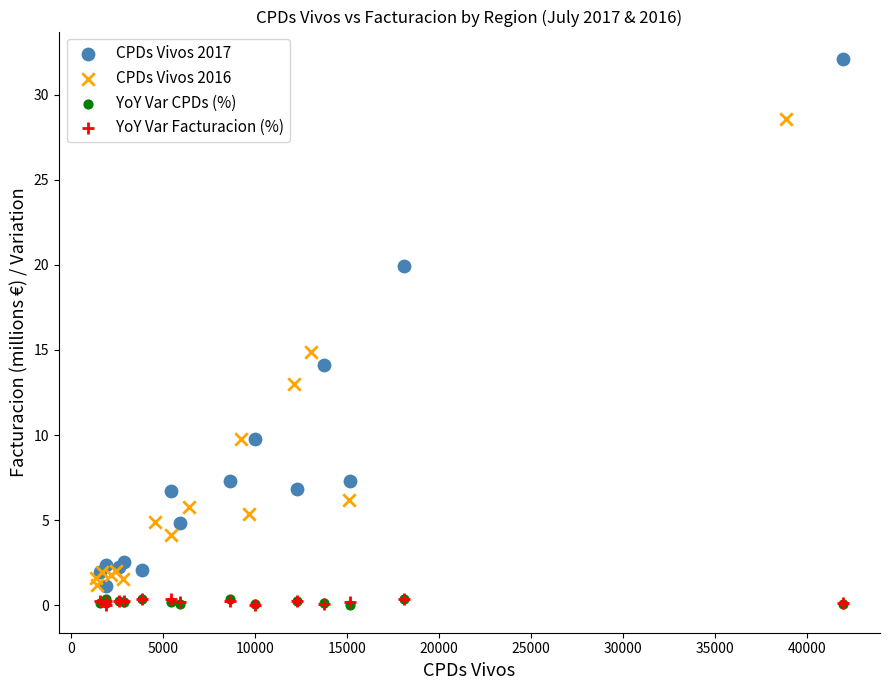

Which series has the widest spread of Y values?

CPDs Vivos 2017